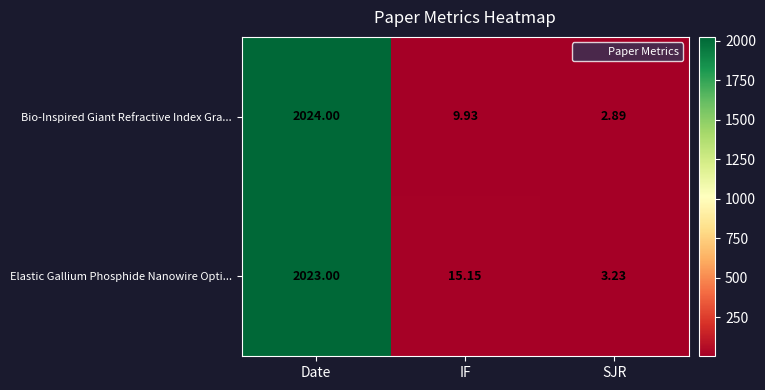

Count the number of categories in the chart.

3